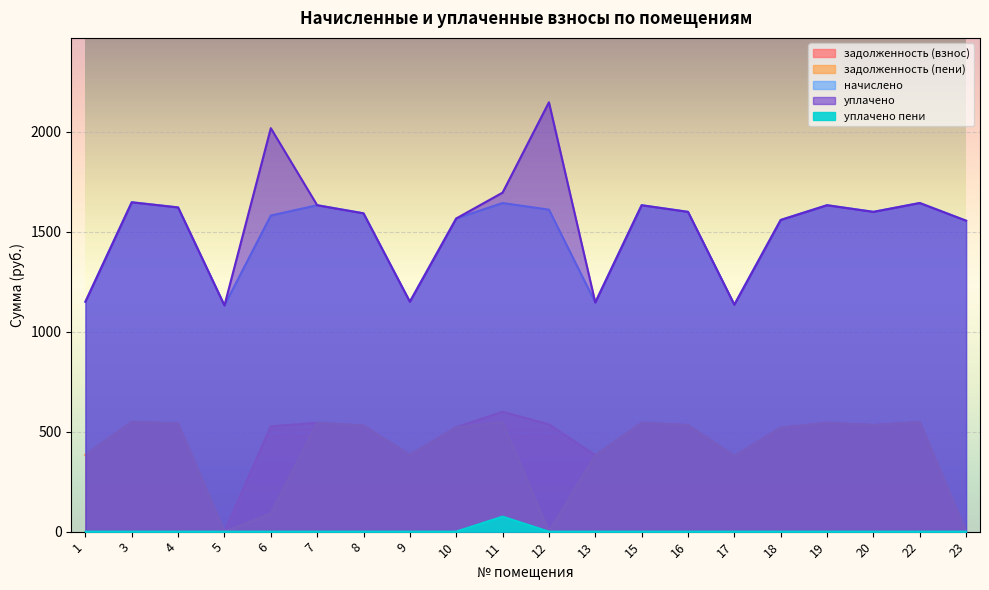

At which label is задолженность (пени) closest to 274?

17